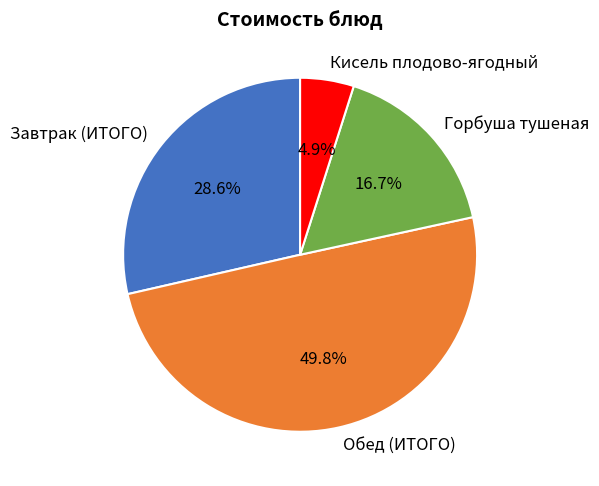

True or false: Завтрак (ИТОГО) accounts for 29% of the total.

True